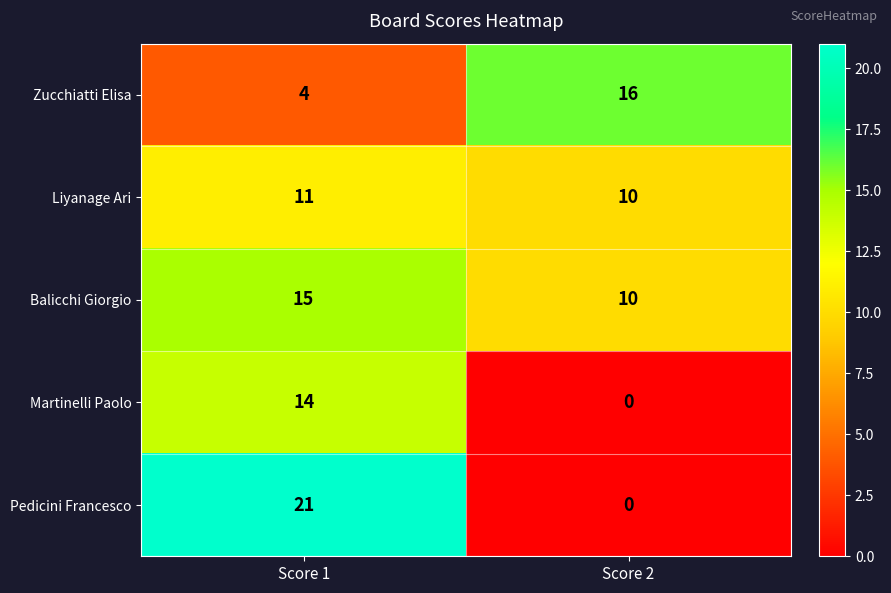

What is the spread (max minus min) of values at Score 2?

16